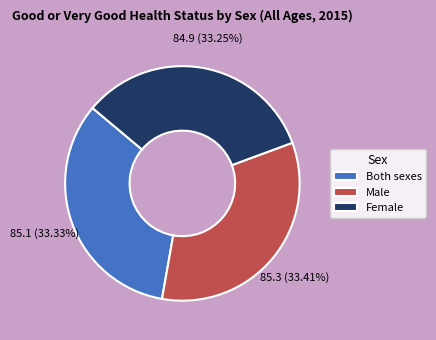

Is the sum of Female and Male greater than half?

Yes